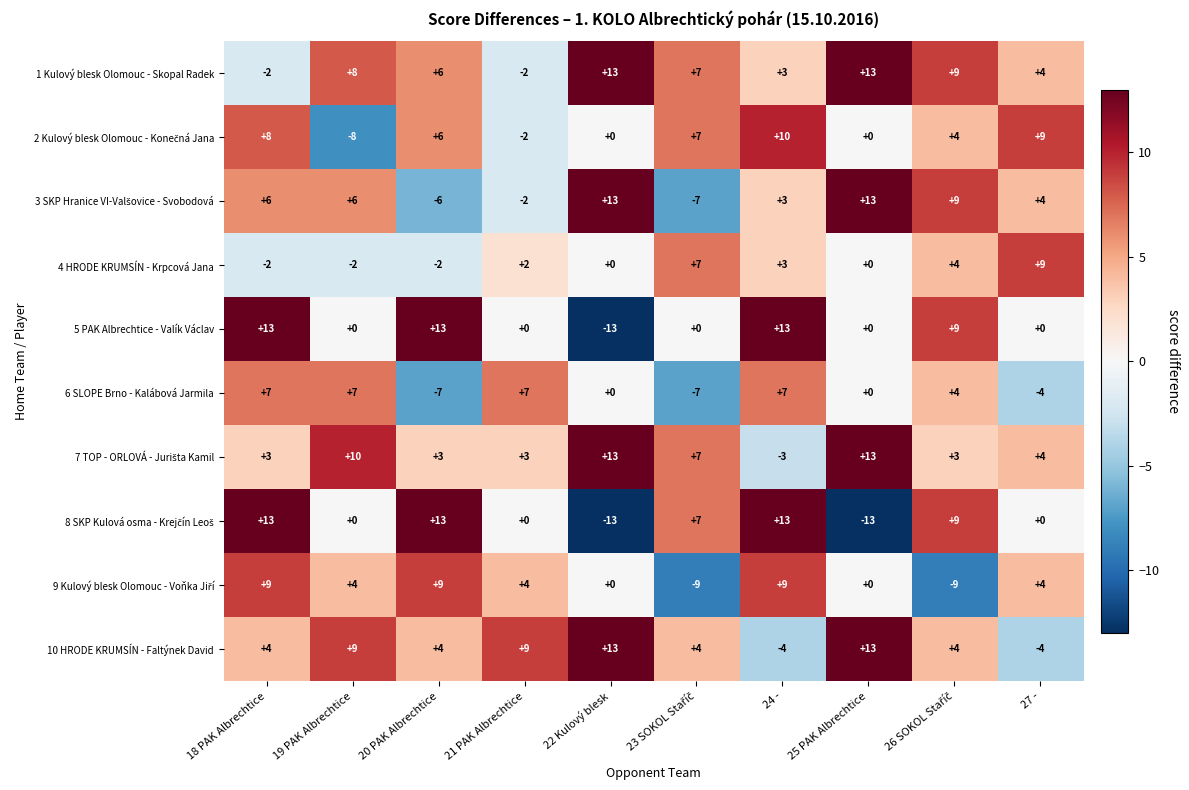

Where does the 1 Kulový blesk Olomouc - Skopal Radek series first go above 7?

19 PAK Albrechtice